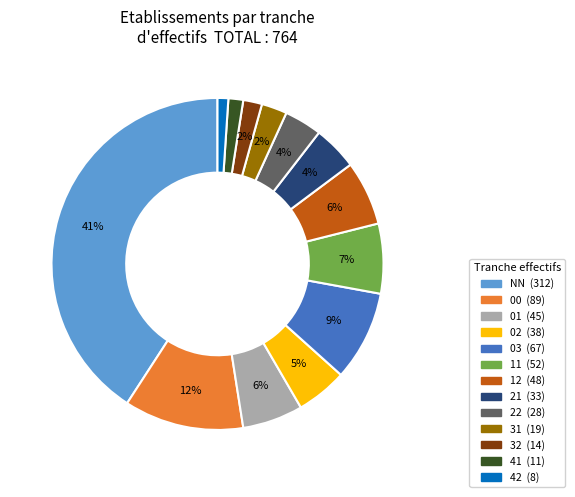

Count the number of slices in the pie.

13